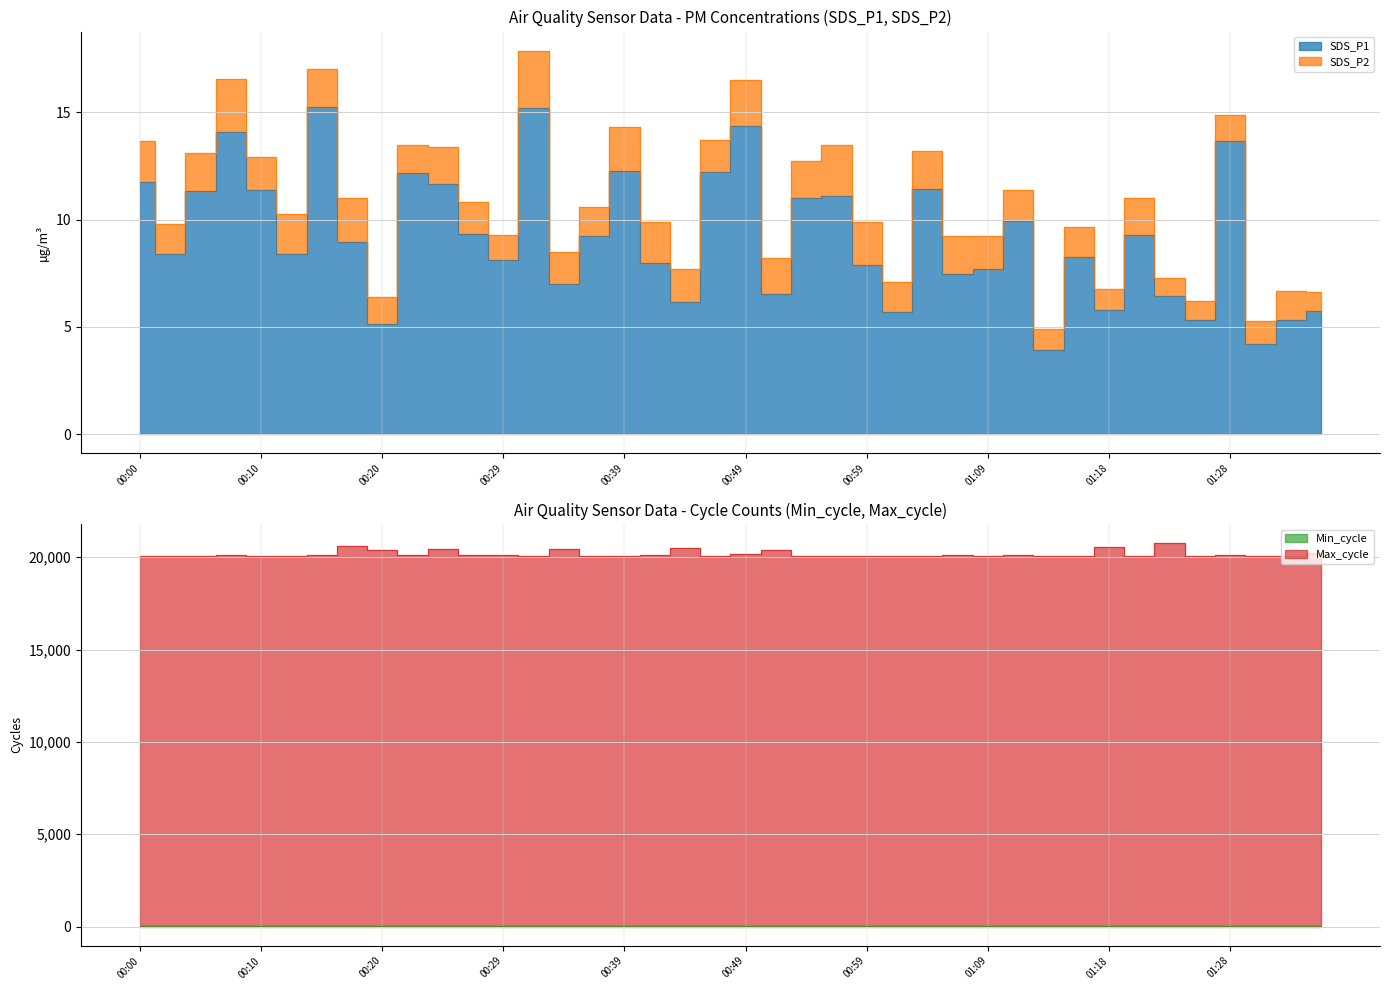

What is the sum of the Max_cycle values at 01:13 and 00:29?

40196.0